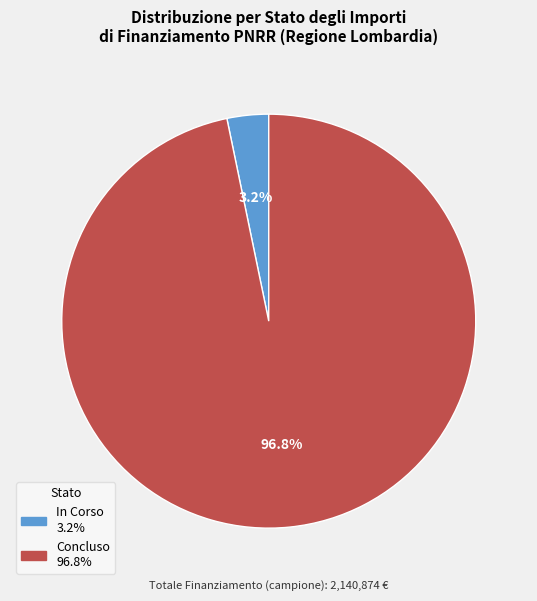

To the nearest percent, what percentage of the pie is Concluso?

97%